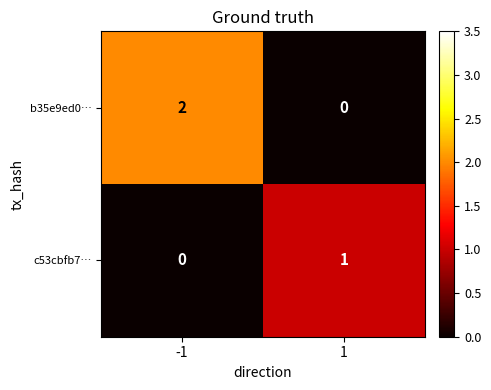

Reading right to left, extract all data points from this chart.

b35e9ed0…: 0	2
c53cbfb7…: 1	0